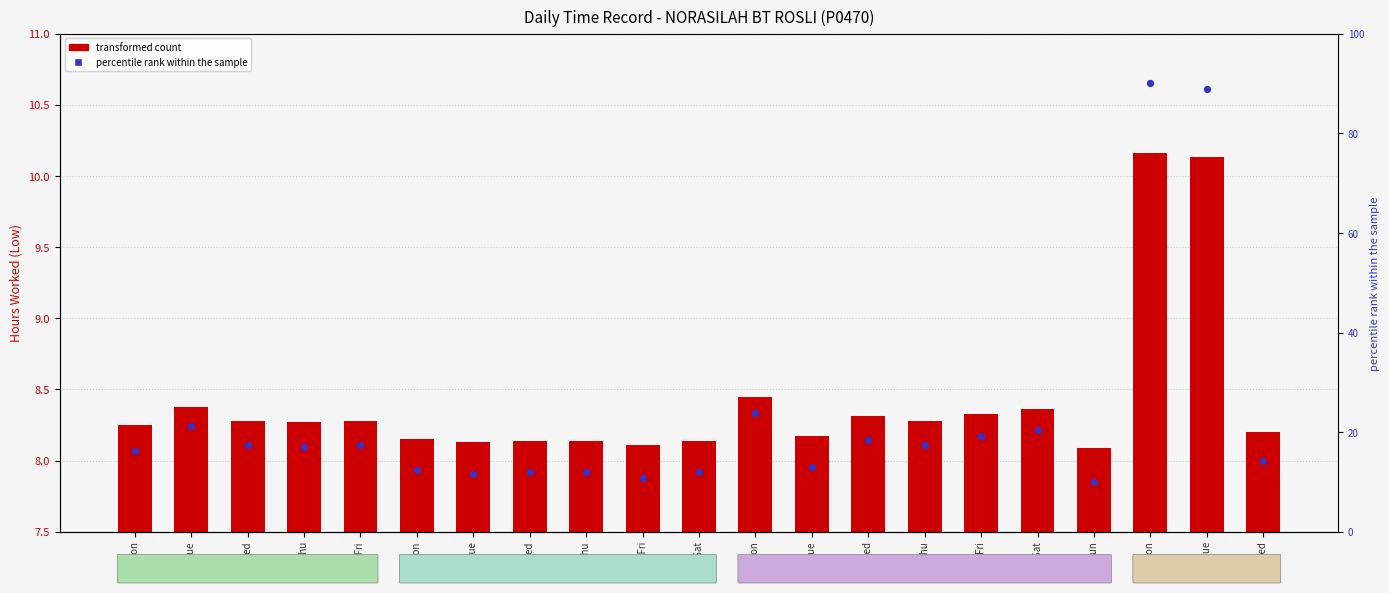

Which series has the widest spread of Y values?

percentile rank within the sample